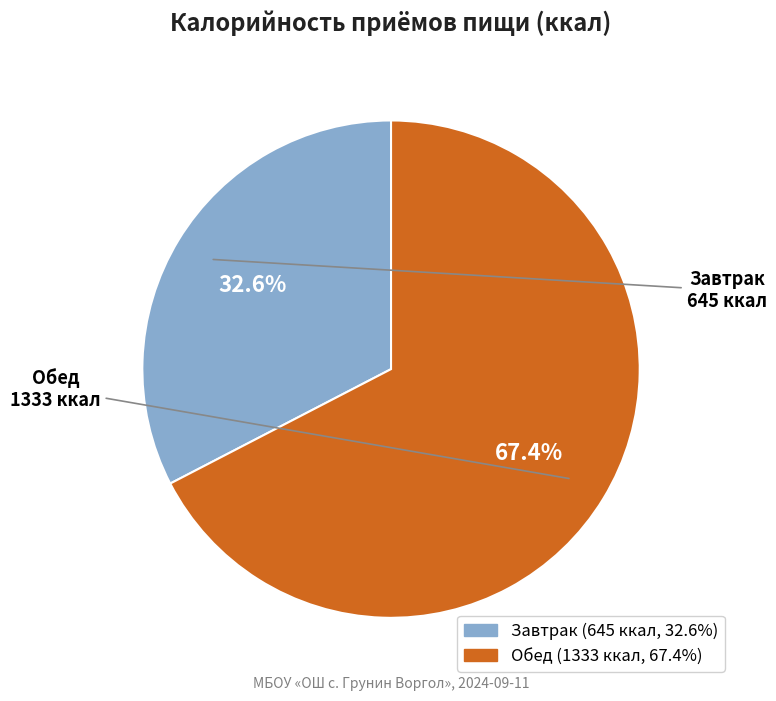

Rank the categories by value from lowest to highest.

Завтрак, Обед